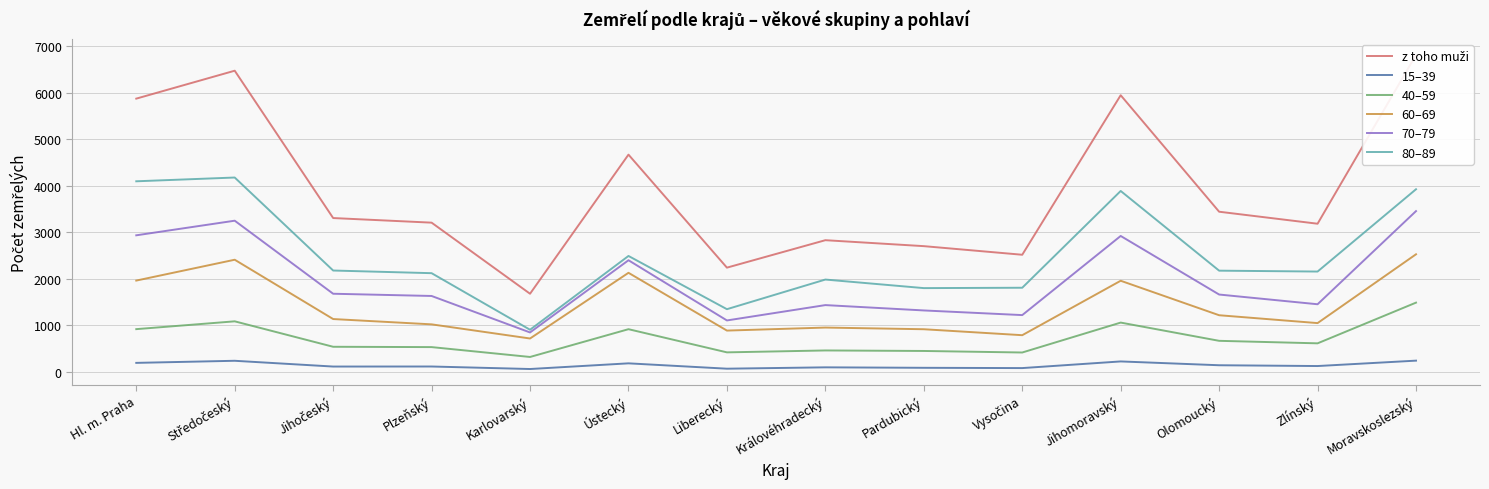

Which series changed the most between Pardubický and Zlínský?

z toho muži